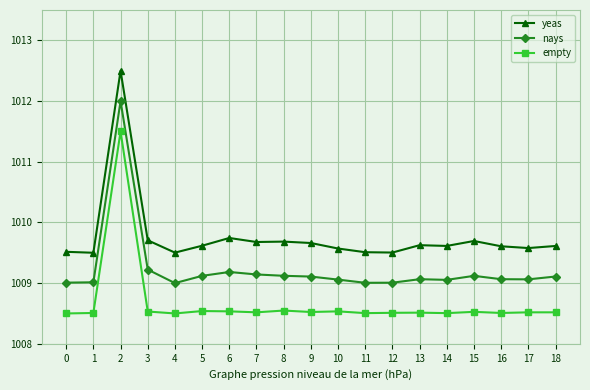

True or false: empty and yeas intersect in this chart.

False